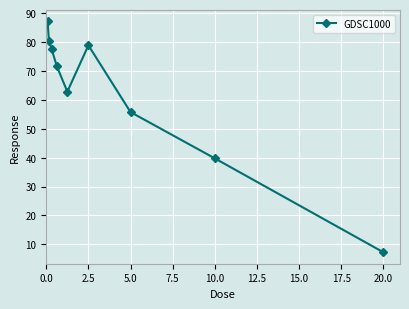

How many points are lower than both their immediate neighbors (excluding endpoints)?

1